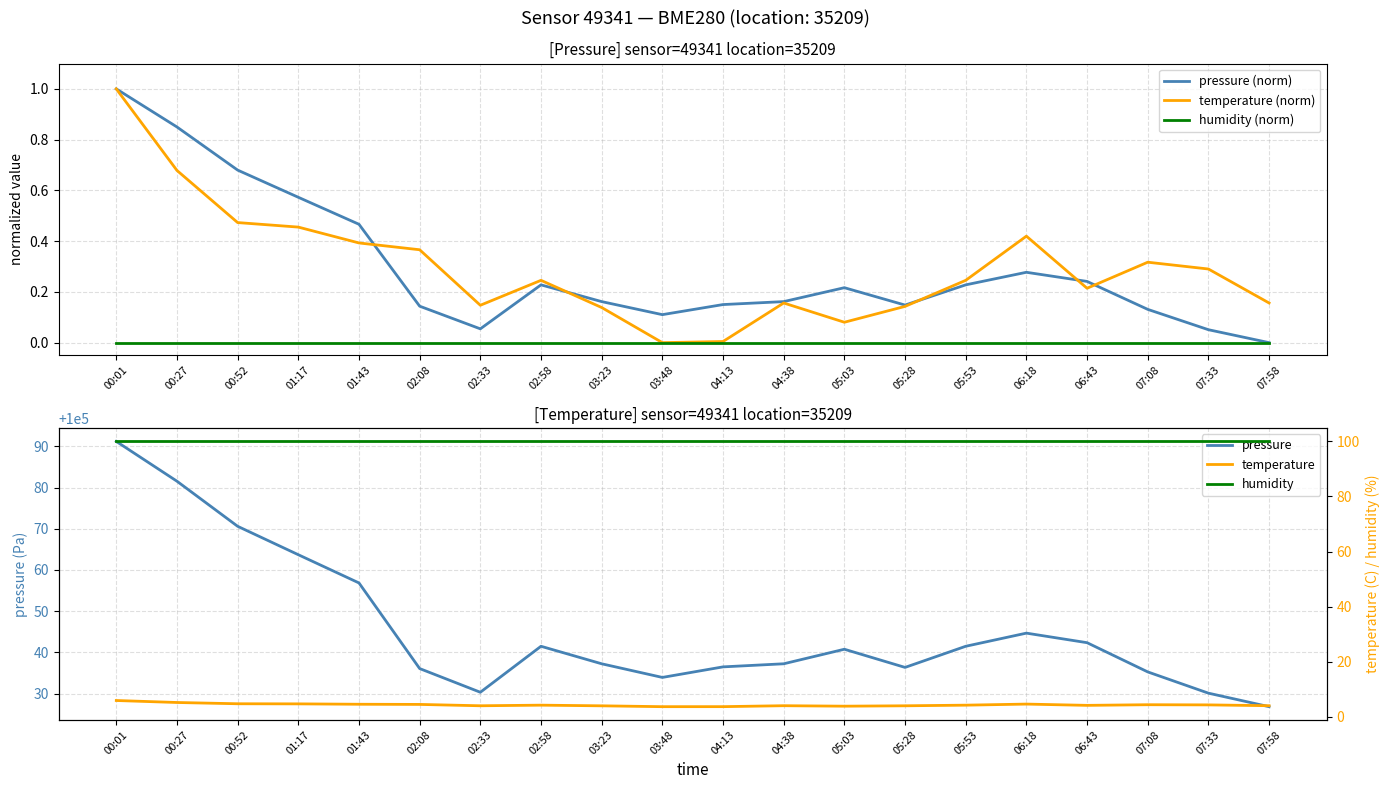

What is the value of the pressure point at the 9th from the left?

100037.2